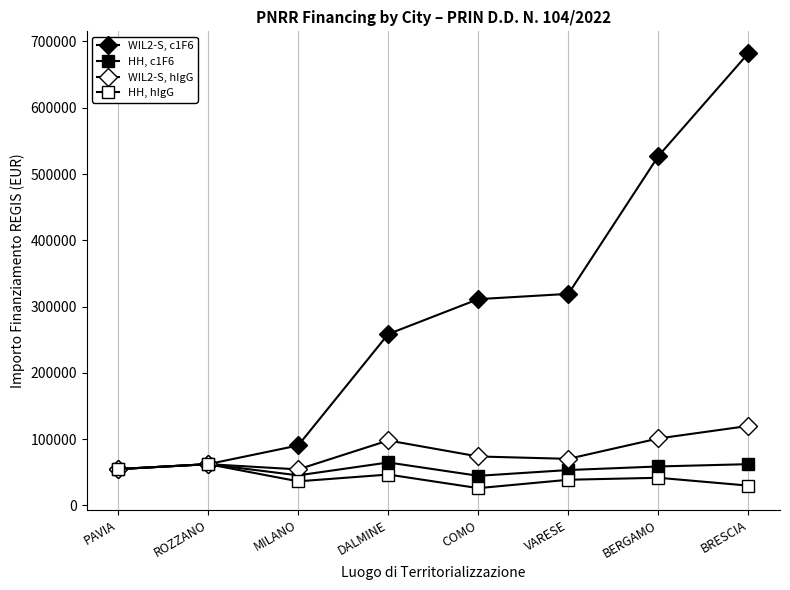

Reading left to right, what are all the values shown in this chart?

WIL2-S, c1F6: PAVIA=54577.6	ROZZANO=62062.4	MILANO=90268.6	DALMINE=258386.7	COMO=311137.0	VARESE=319070.1	BERGAMO=527175.5	BRESCIA=682502.5
HH, c1F6: PAVIA=54577.6	ROZZANO=62062.4	MILANO=45134.3	DALMINE=64596.7	COMO=44448.1	VARESE=53178.4	BERGAMO=58575.1	BRESCIA=62045.7
WIL2-S, hIgG: PAVIA=54577.6	ROZZANO=62062.4	MILANO=54144.9	DALMINE=97812.0	COMO=73636.1	VARESE=70077.9	BERGAMO=100847.1	BRESCIA=119783.4
HH, hIgG: PAVIA=54577.6	ROZZANO=62062.4	MILANO=36123.8	DALMINE=46386.6	COMO=25842.4	VARESE=38513.5	BERGAMO=41496.0	BRESCIA=29640.7